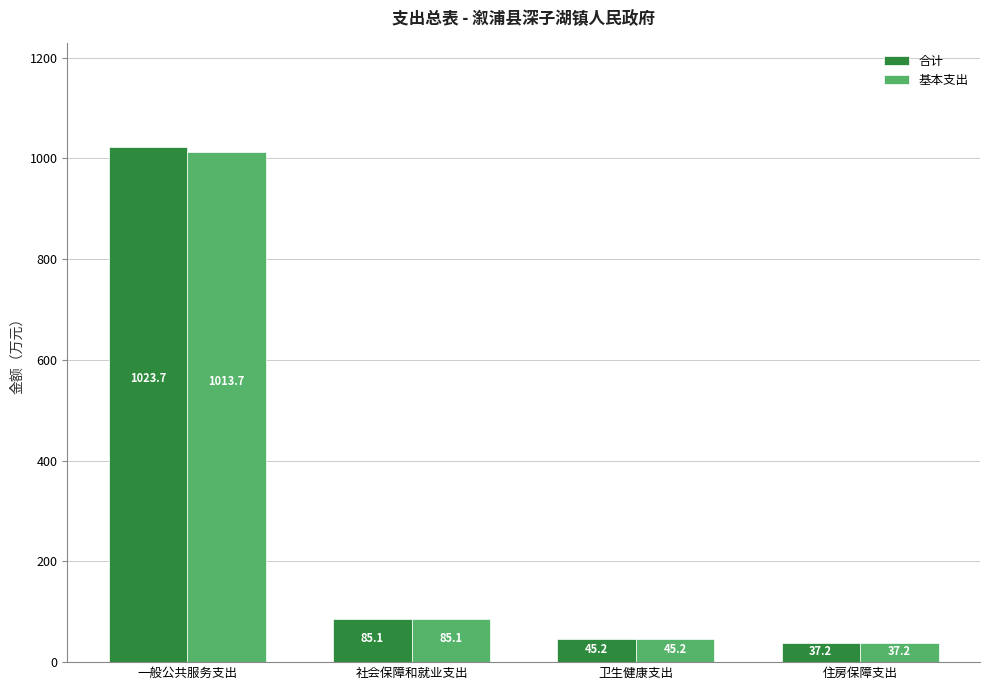

Which series has the largest range (max minus min)?

合计